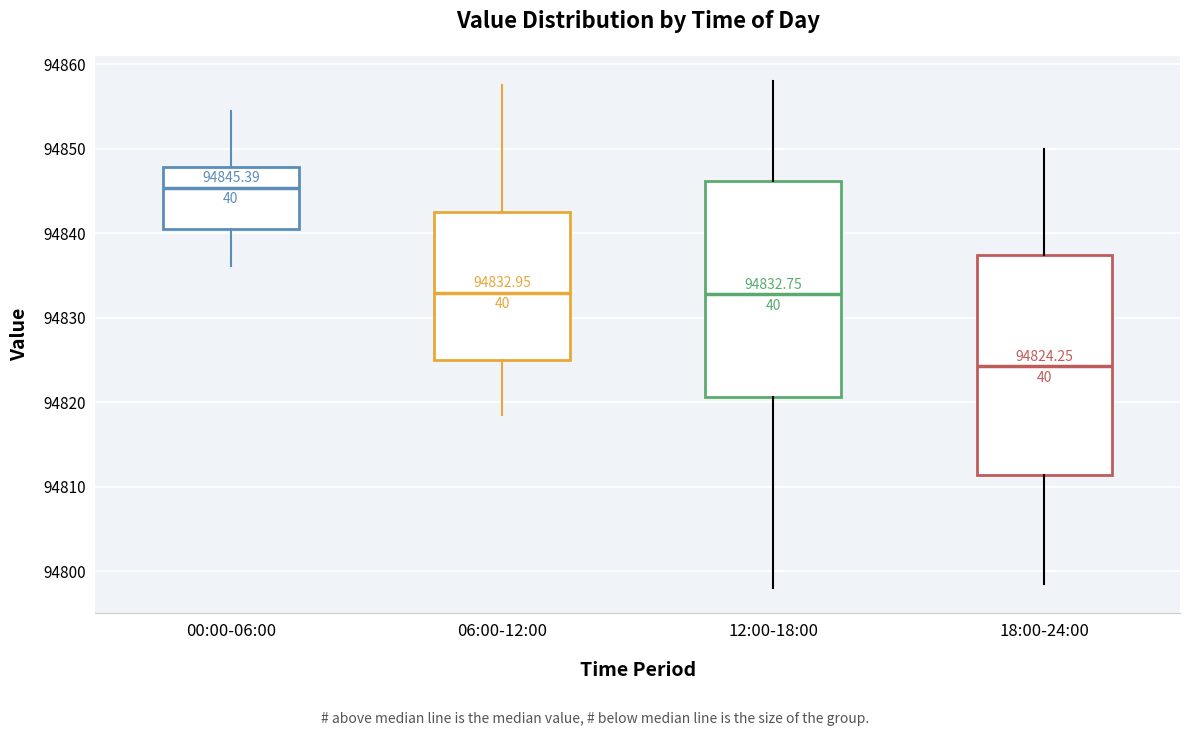

Which box has the highest median line?

00:00-06:00